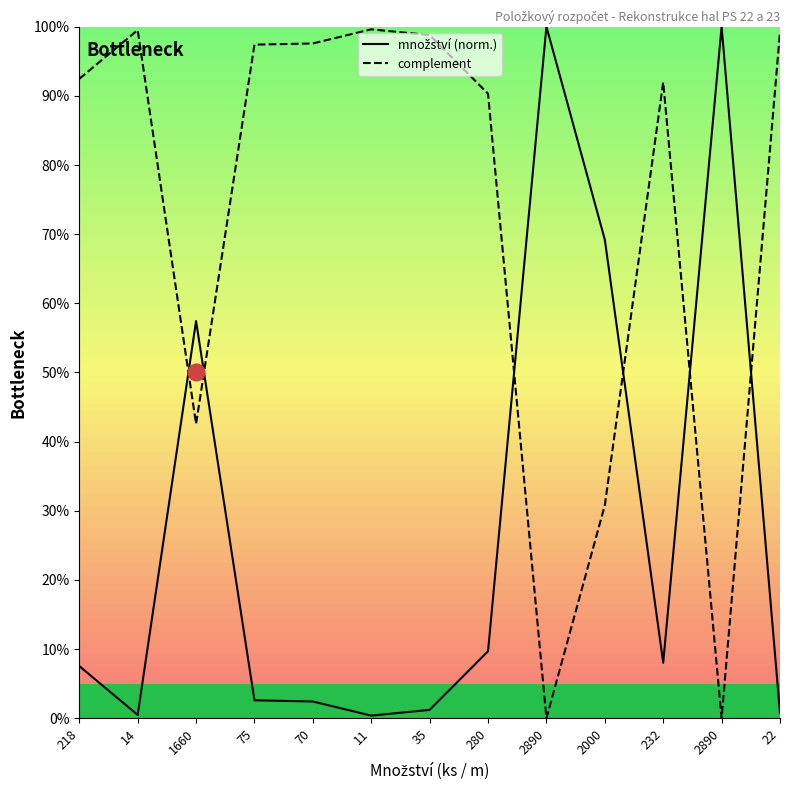

Which category has the lowest value across all series?

2890